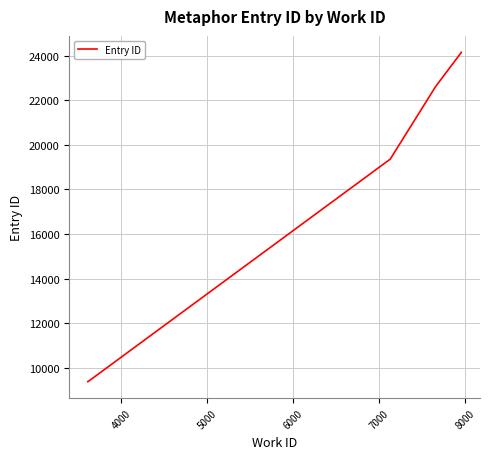

Reading left to right, list all the values displayed in this chart.

9388	9389	9392	9393	9396	19359	22617	24142	24143	24144